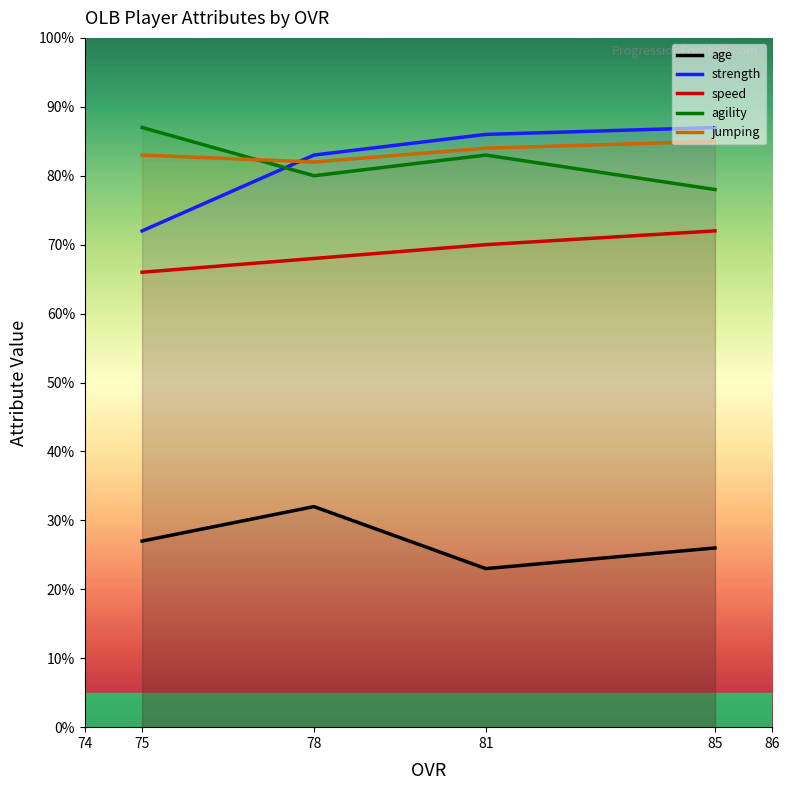

What is the difference between the maximum and minimum values in the age series?

9